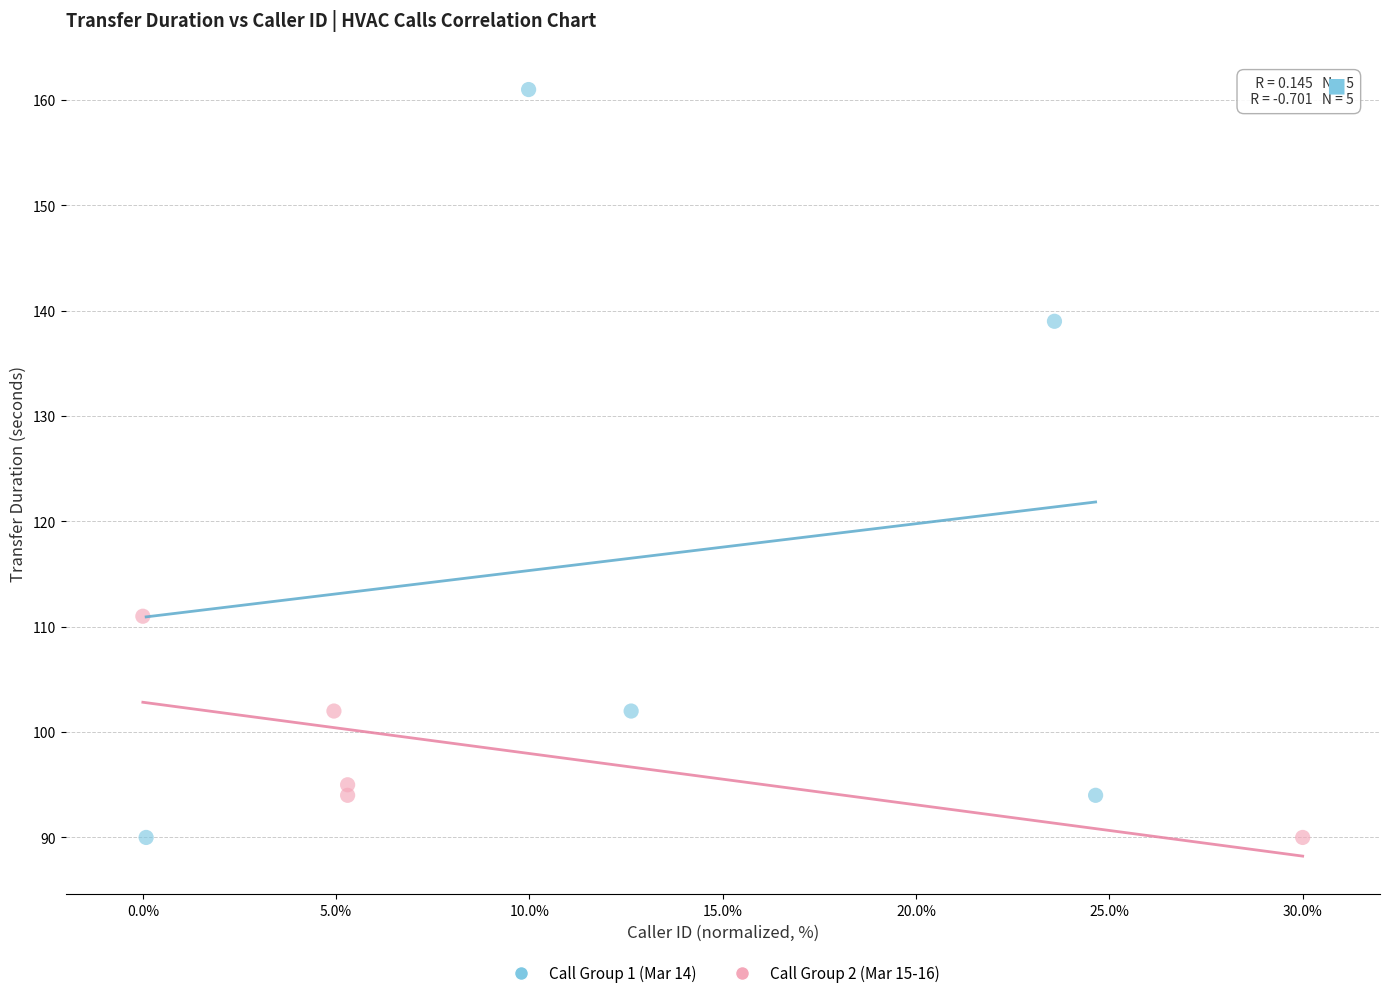

Which series contains the highest Y value?

Call Group 1 (Mar 14)